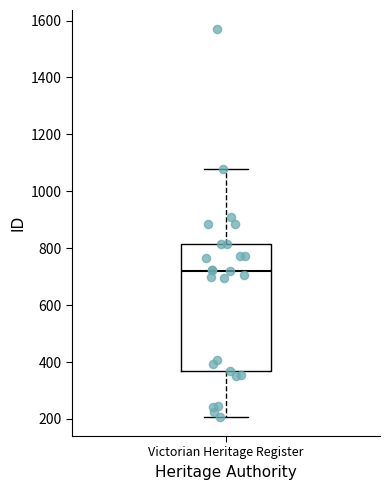

Read this box plot against the y-axis: the position of the median line, the range covered by the box, and the ends of both whiskers. The values are not printed on the chart, so give them approximately, as read against the axis.

median 720, box 360 to 820, whiskers 200 to 1080